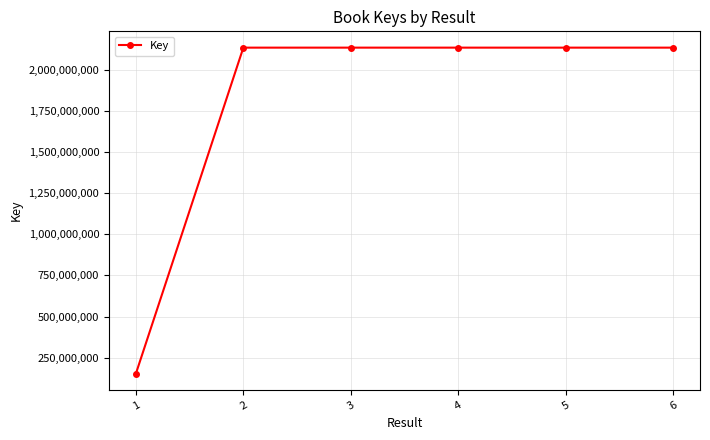

What is the minimum value shown in the chart?

152007900